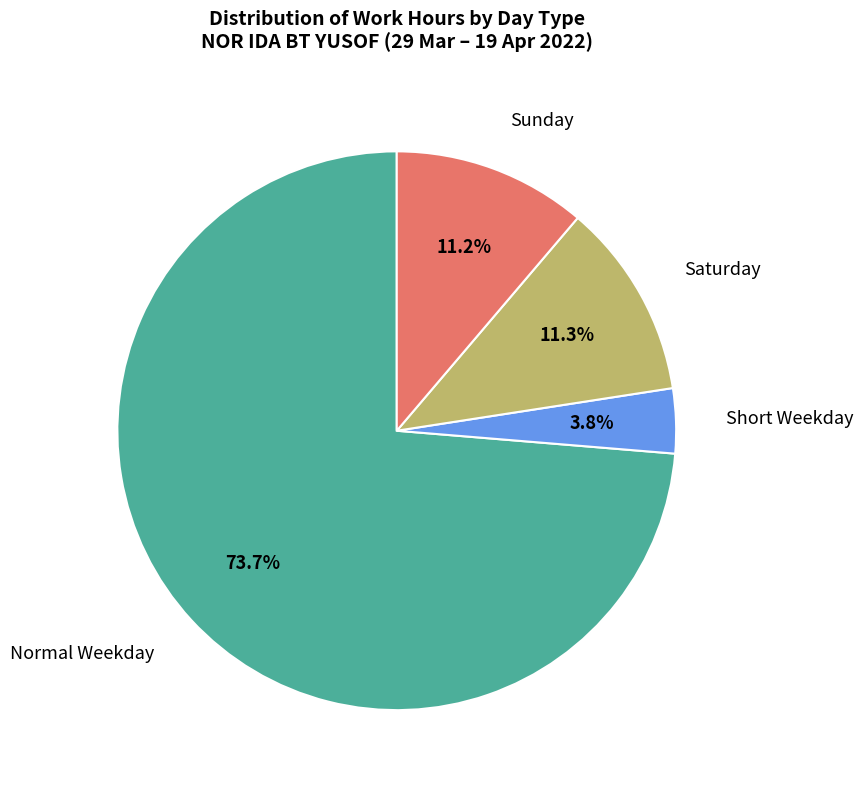

Is there a majority slice in this chart?

Yes